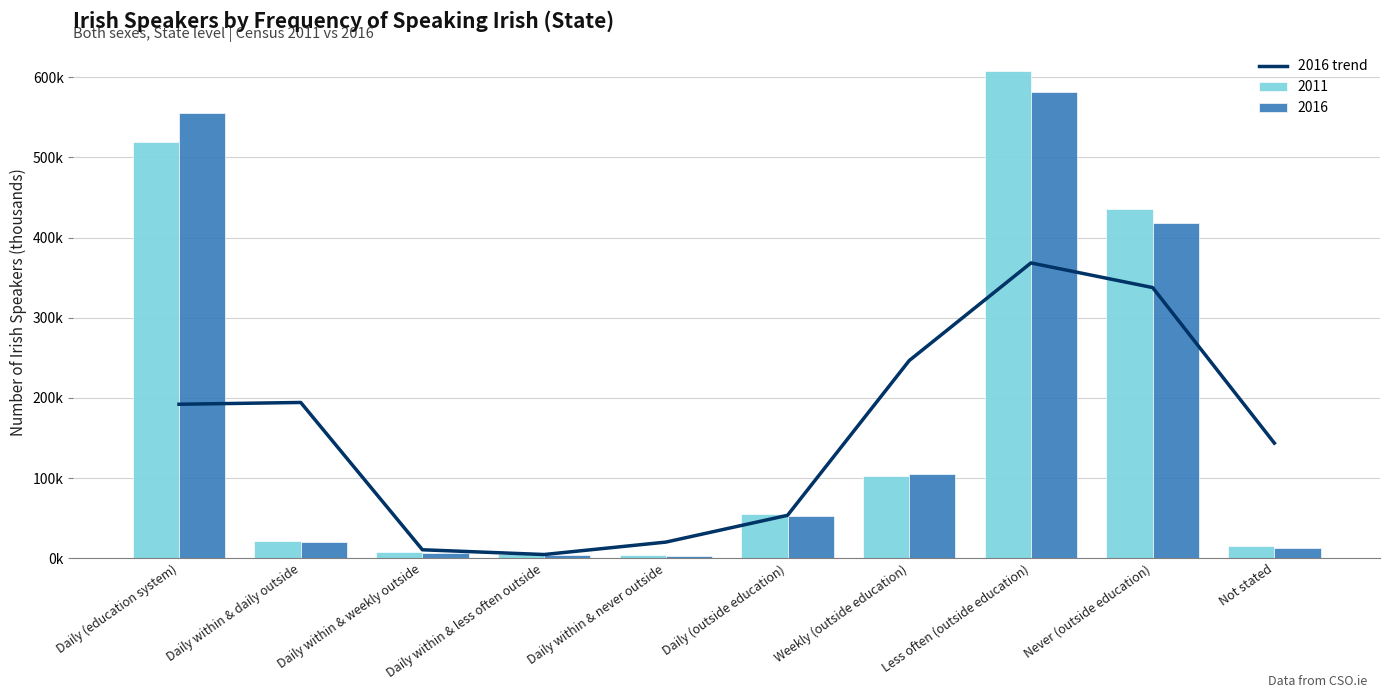

List the labels in order of value, smallest first.

Daily within & less often outside, Daily within & weekly outside, Daily within & never outside, Daily (outside education), Not stated, Daily (education system), Daily within & daily outside, Weekly (outside education), Never (outside education), Less often (outside education)